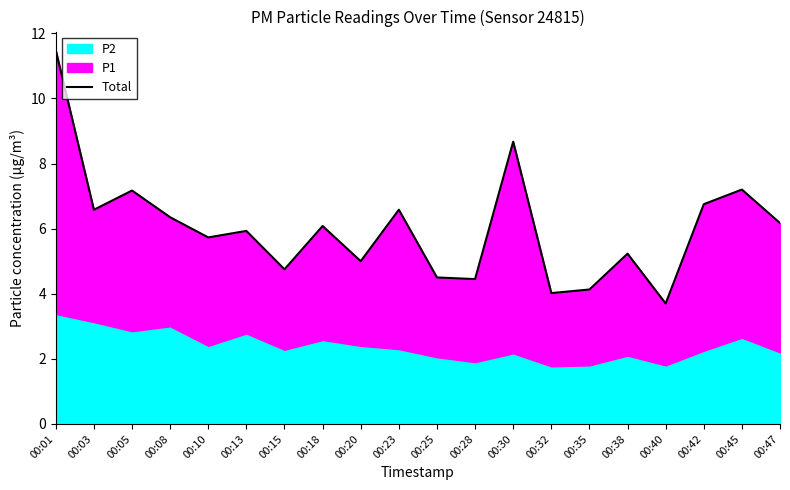

What is the change in value from 00:03 to 00:30?

+2.1